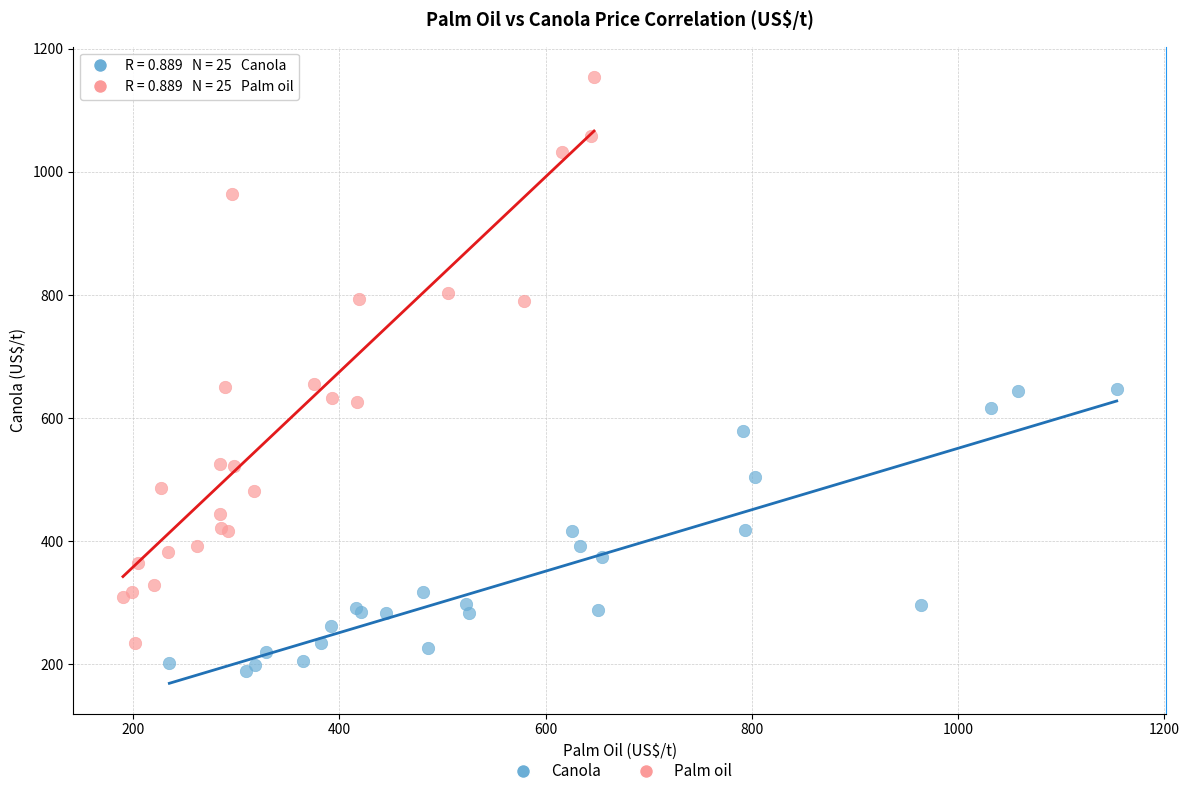

What are all the series names shown in the legend?

Canola, Palm oil